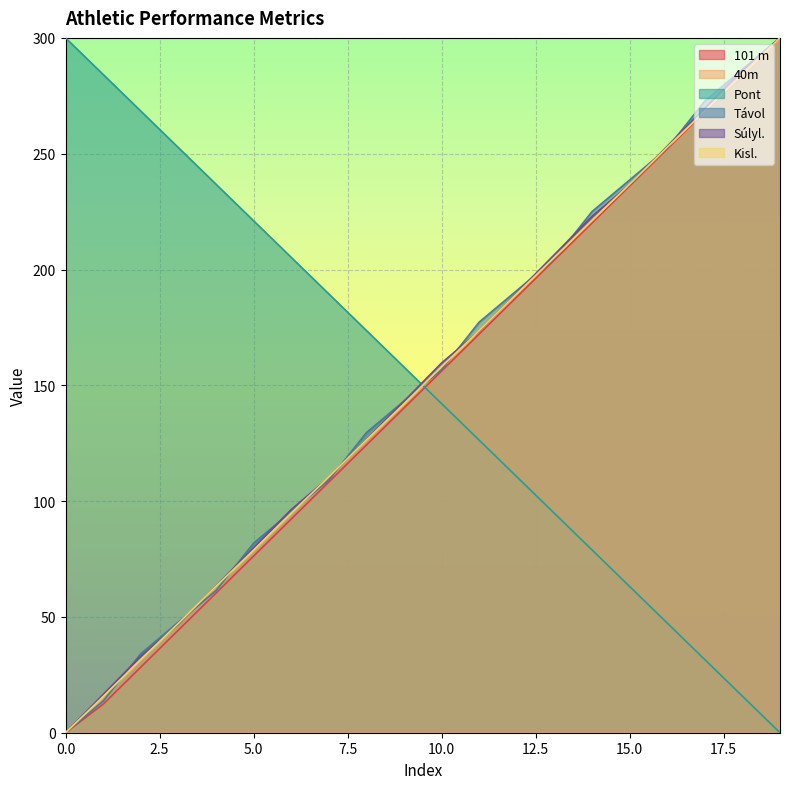

Which series has the largest total across all categories?

Távol